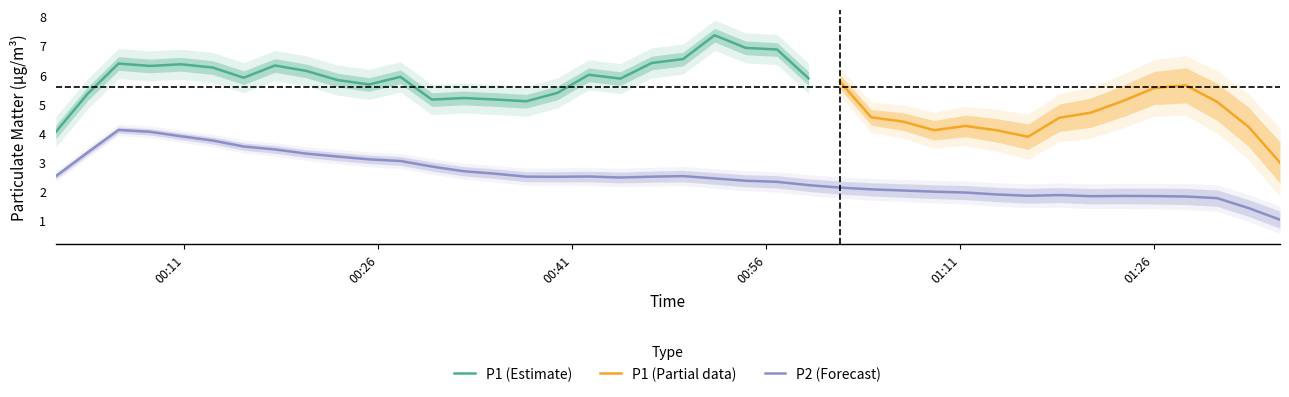

True or false: P1 and P2 cross at least once.

False